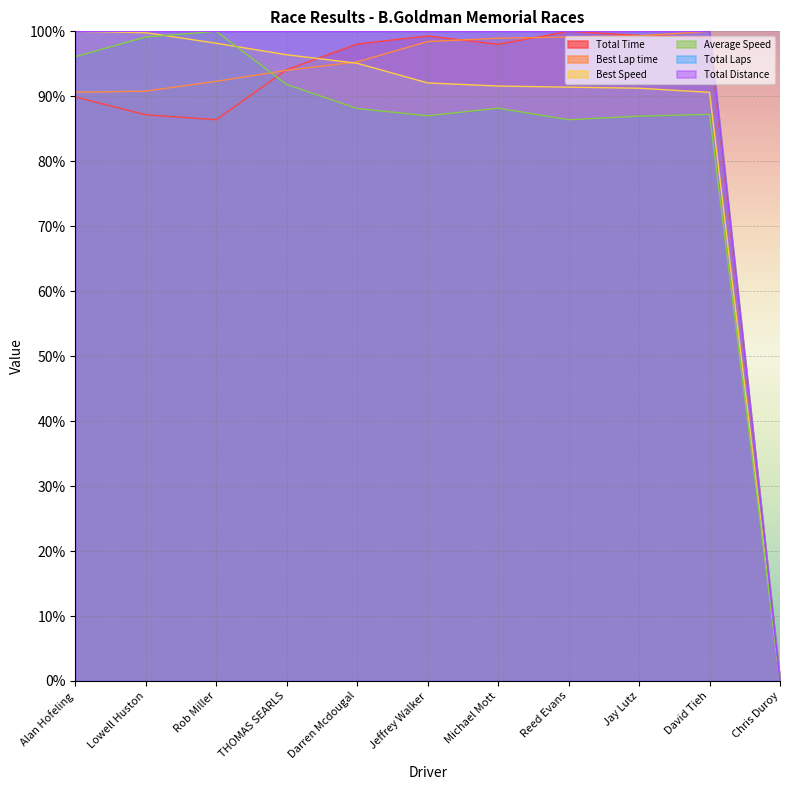

Does the chart display data point markers on the line(s)?

No